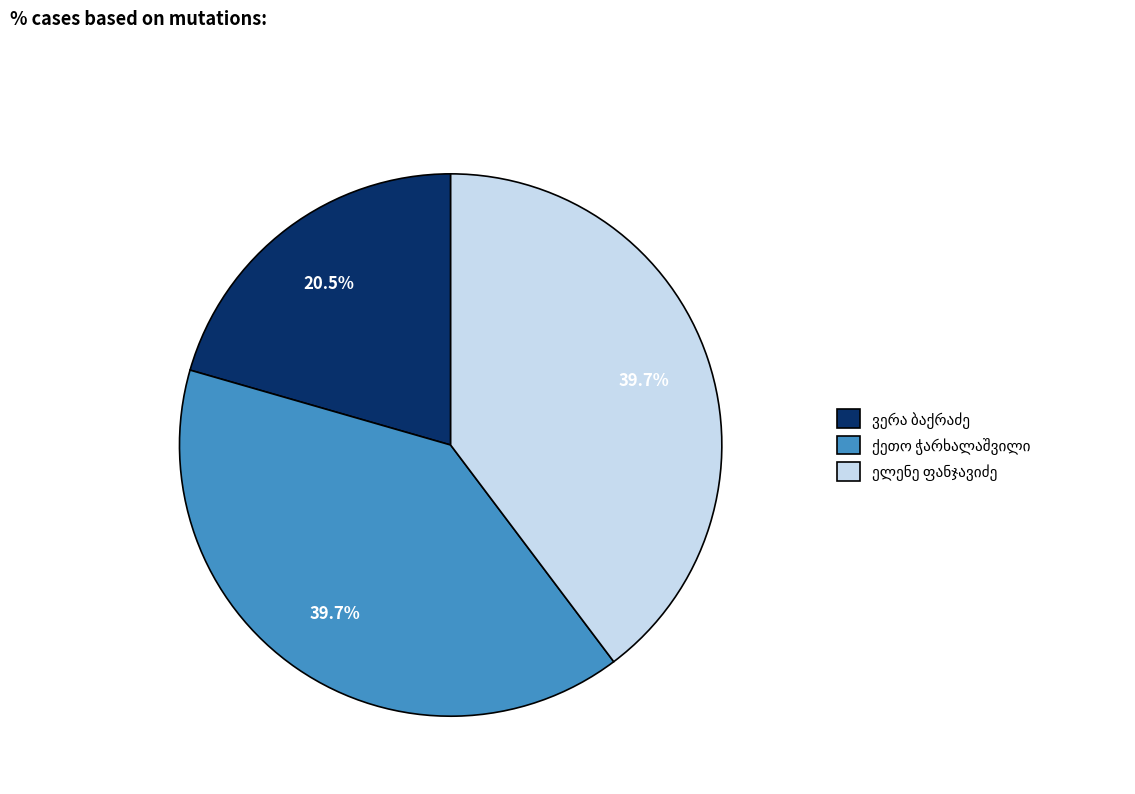

How many slices are in this pie chart?

3